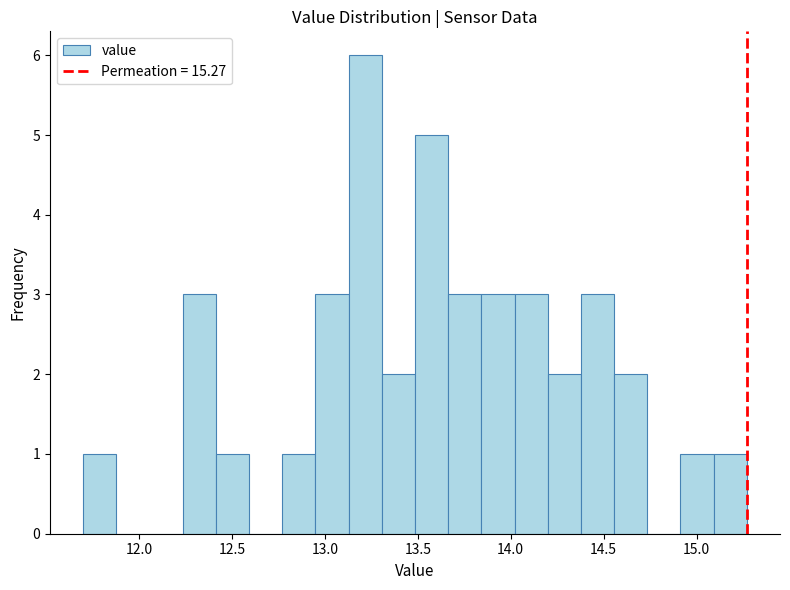

Around what value on the x-axis is the tallest bar? Give the approximate position of its centre, as read against the axis.

13.20